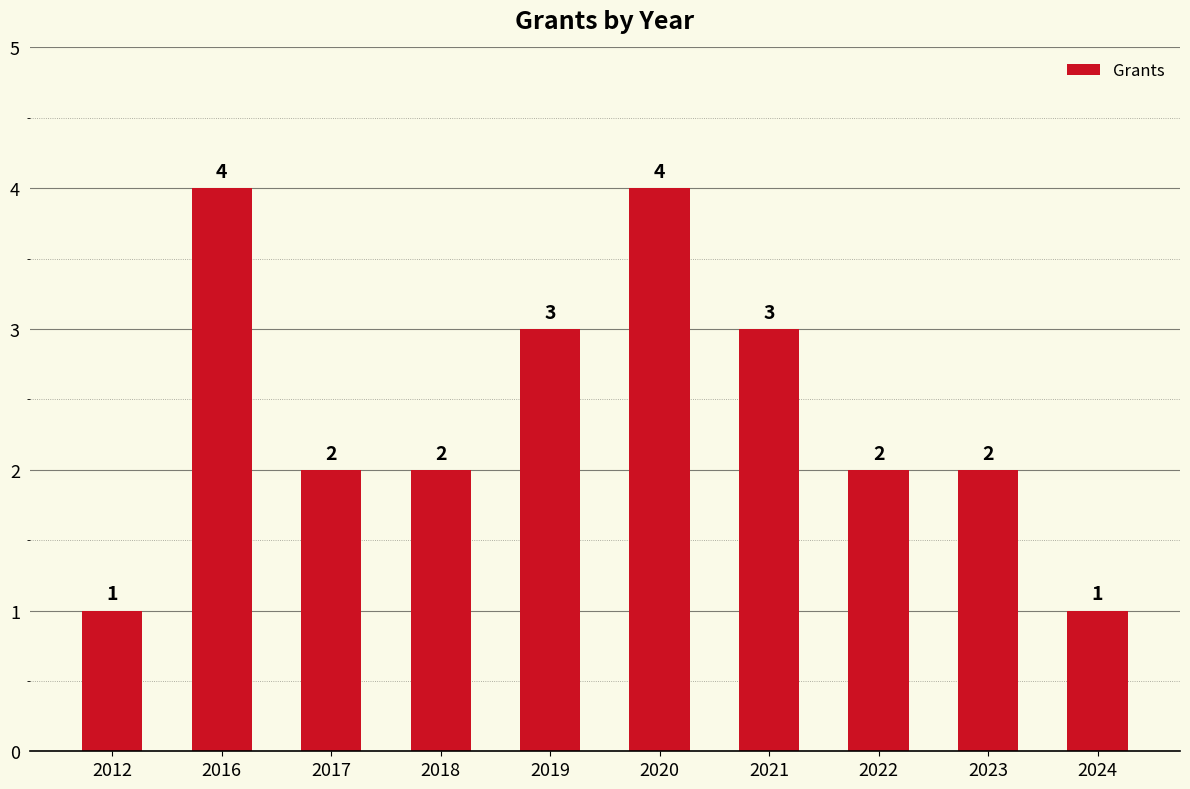

What is the sum of all values?

24